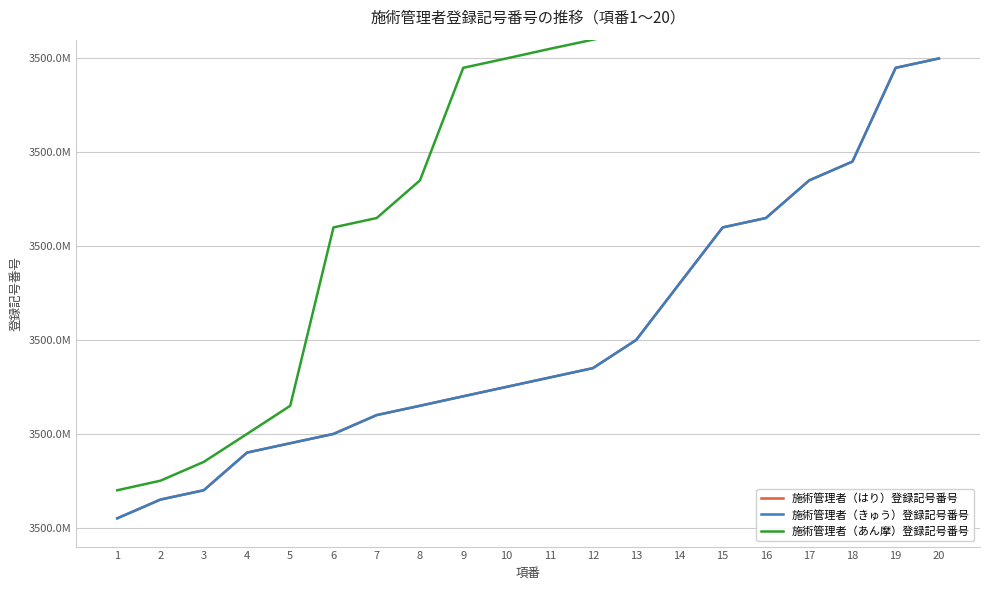

At which category is the sum across all series the highest?

20